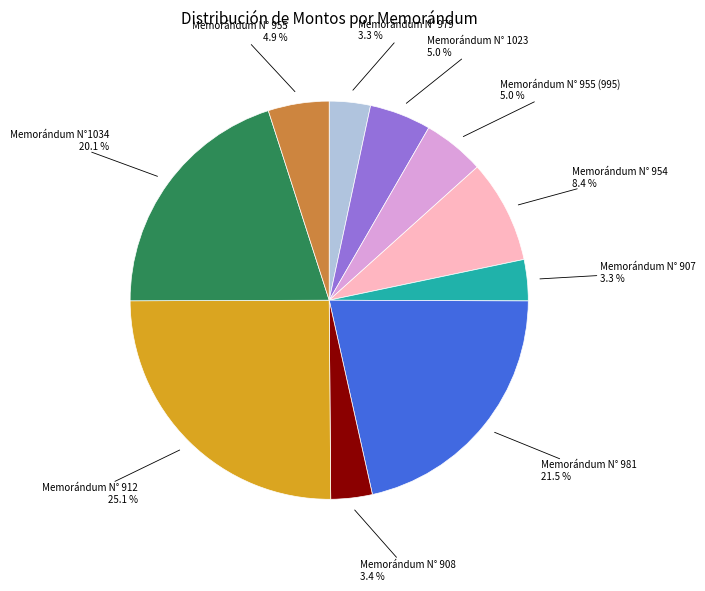

Is there any slice that represents more than half of the pie?

No